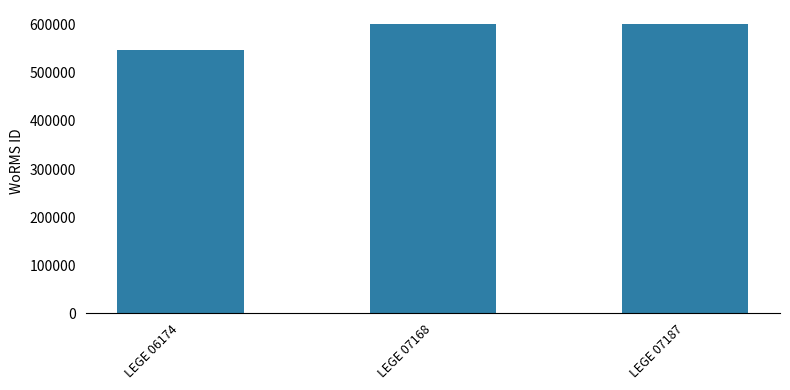

Count the number of data series in this chart.

1